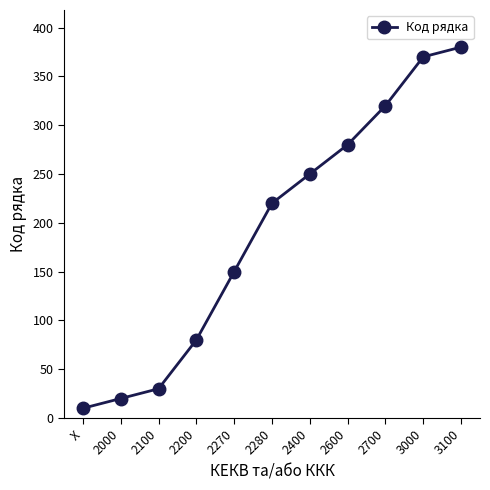

What is the difference between the maximum and minimum values?

370